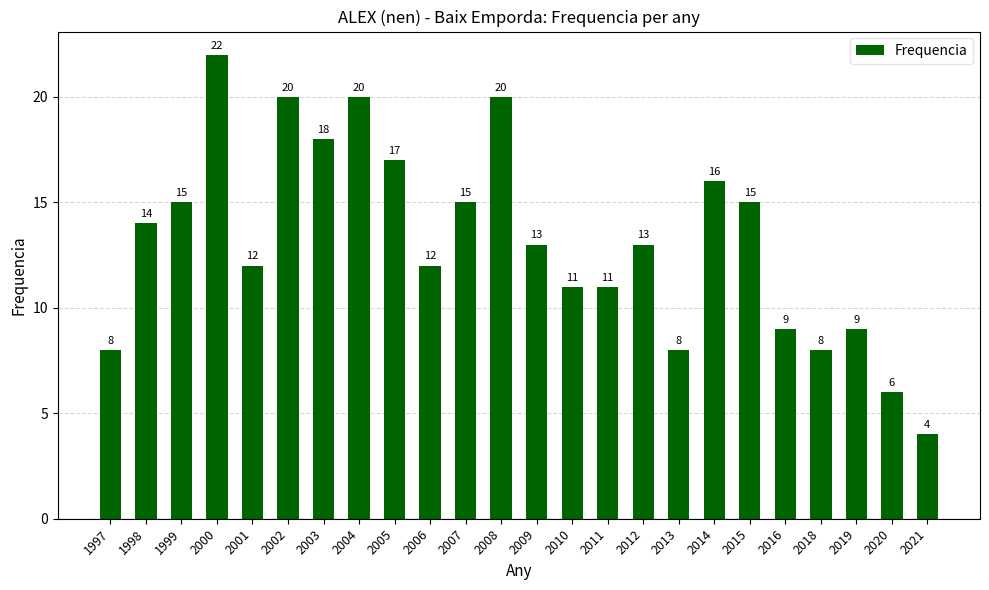

What is the minimum value shown in the chart?

4